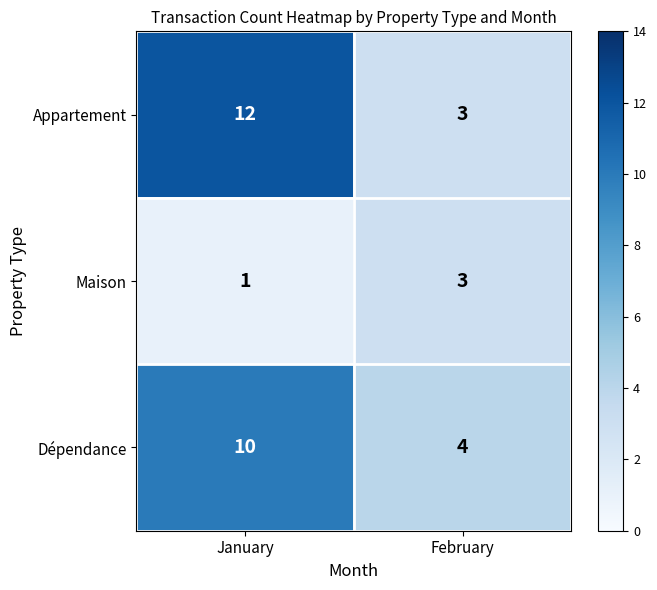

What is the approximate value of Dépendance at January?

10